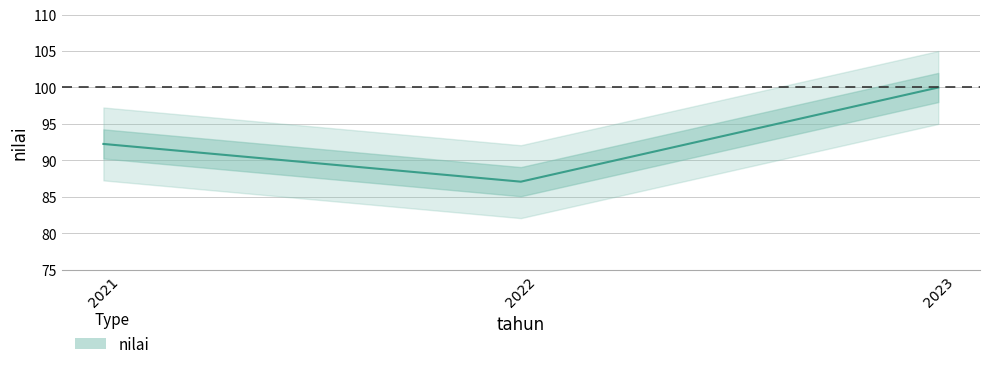

How many series are shown in this chart?

1